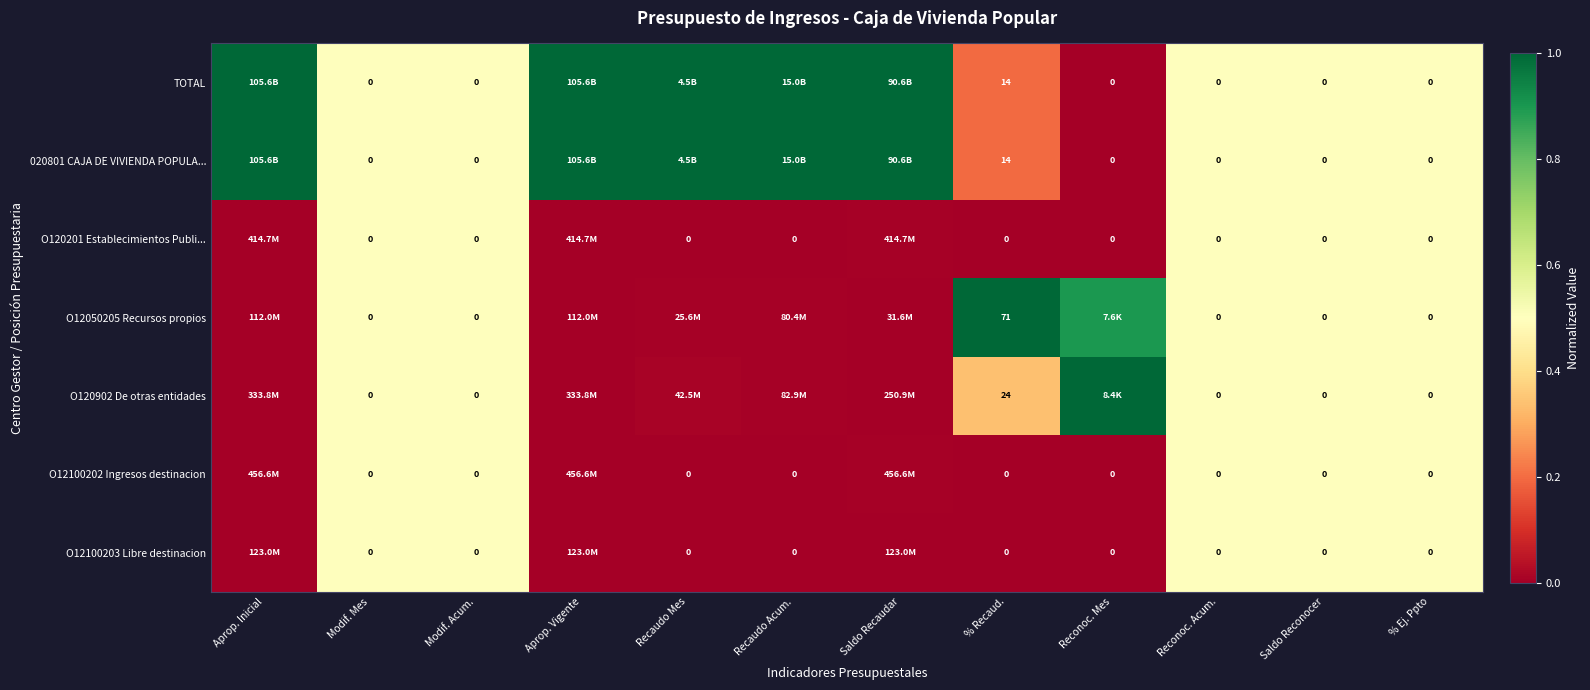

At Saldo Recaudar, list the series in order from smallest to largest.

O12050205 Recursos propios, O12100203 Libre destinacion, O120902 De otras entidades, O120201 Establecimientos Publi..., O12100202 Ingresos destinacion, TOTAL, 020801 CAJA DE VIVIENDA POPULA...